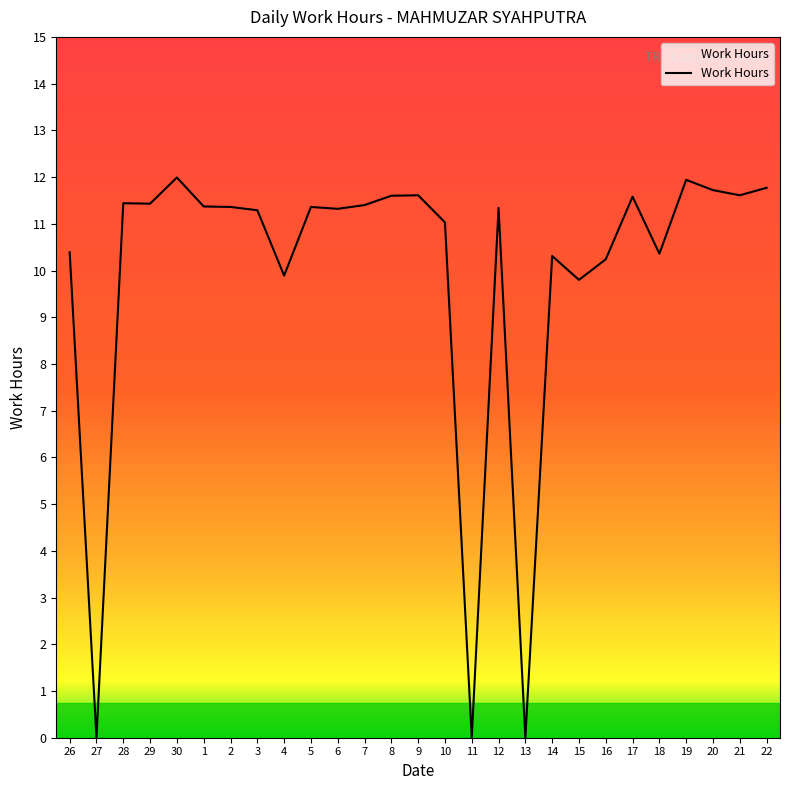

What is the difference between the values at 29 and 14?

1.1